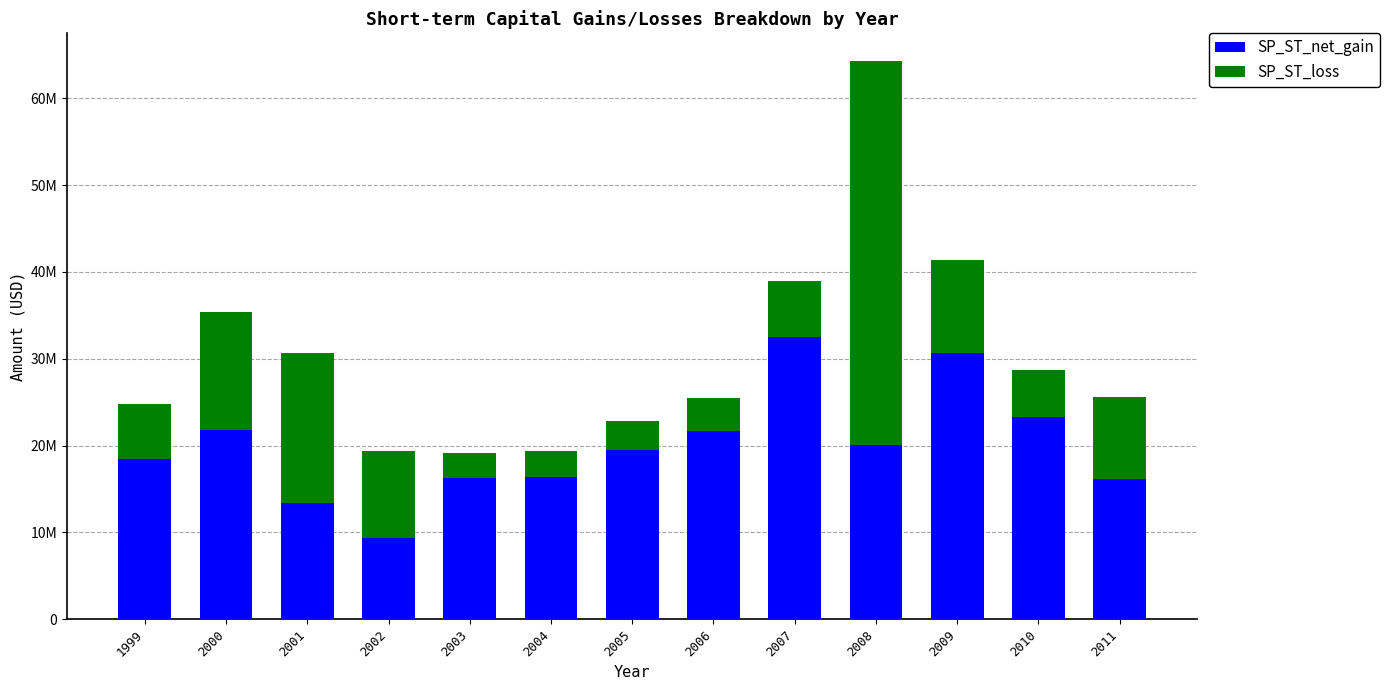

Does the chart contain stacked bars?

Yes